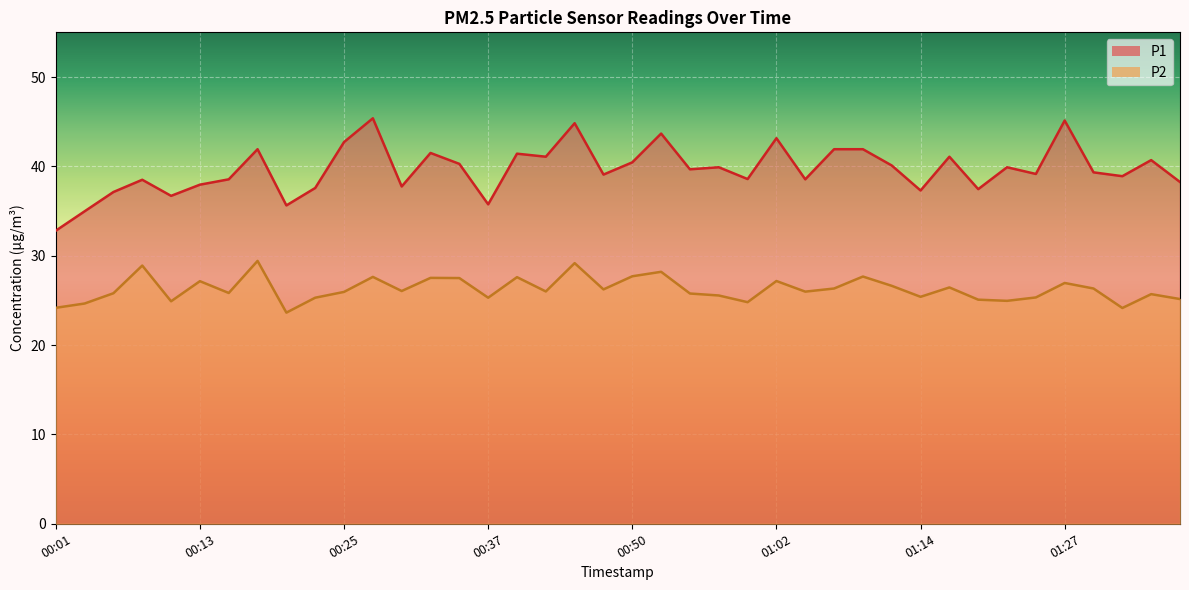

What are all the series names shown in the legend?

P1, P2